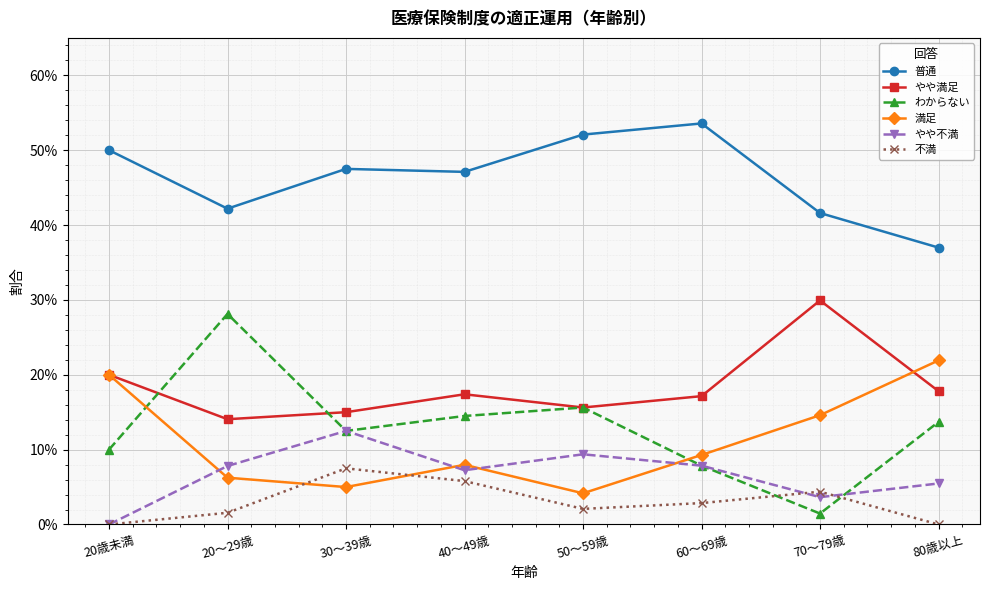

True or false: 普通 and 満足 intersect in this chart.

False